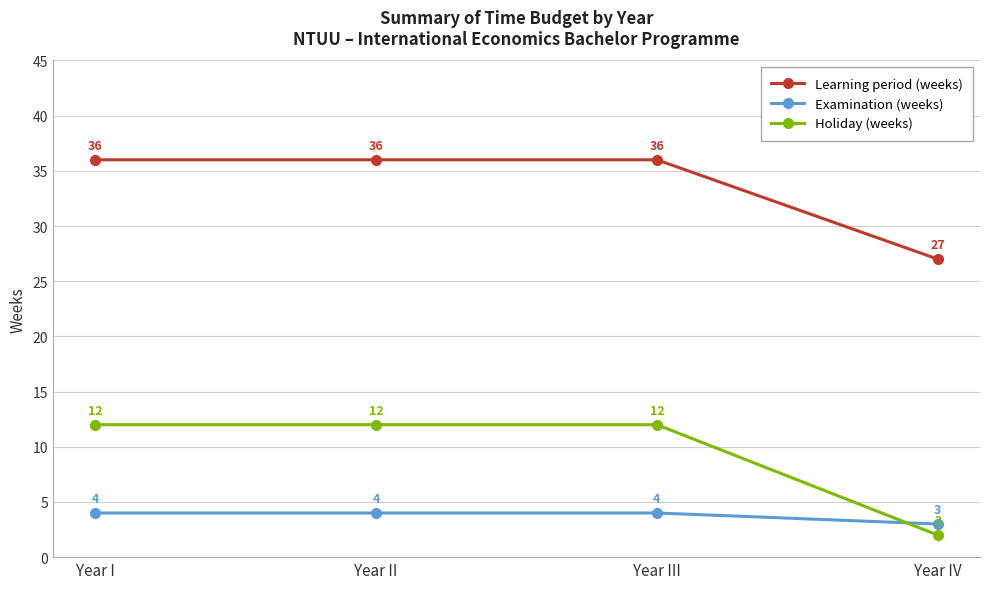

What is the difference between the maximum and minimum values in the Holiday (weeks) series?

10